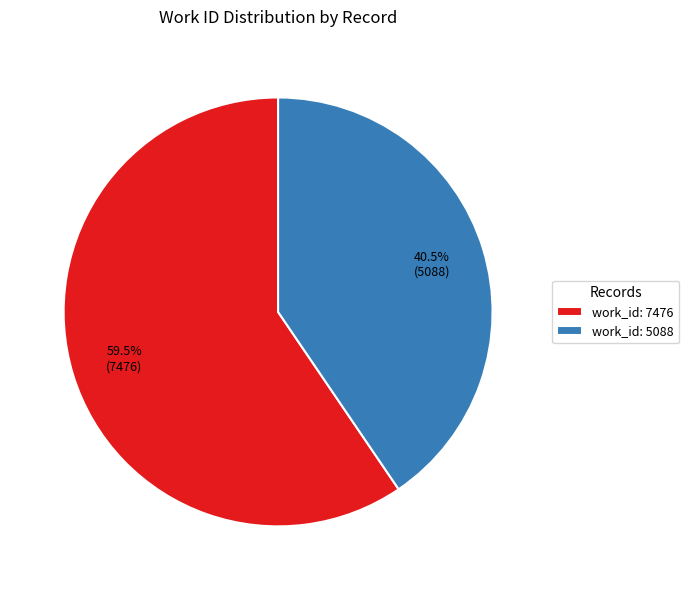

Rank the categories by value from highest to lowest.

work_id: 7476, work_id: 5088